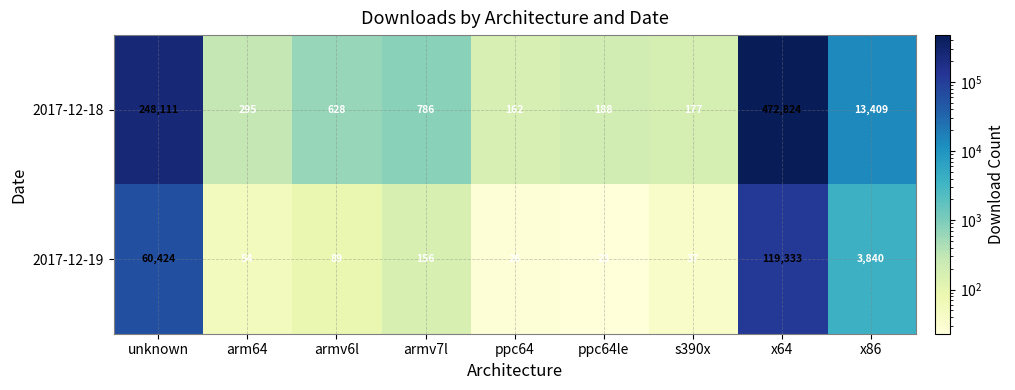

Where does the 2017-12-18 series first go above 628?

unknown